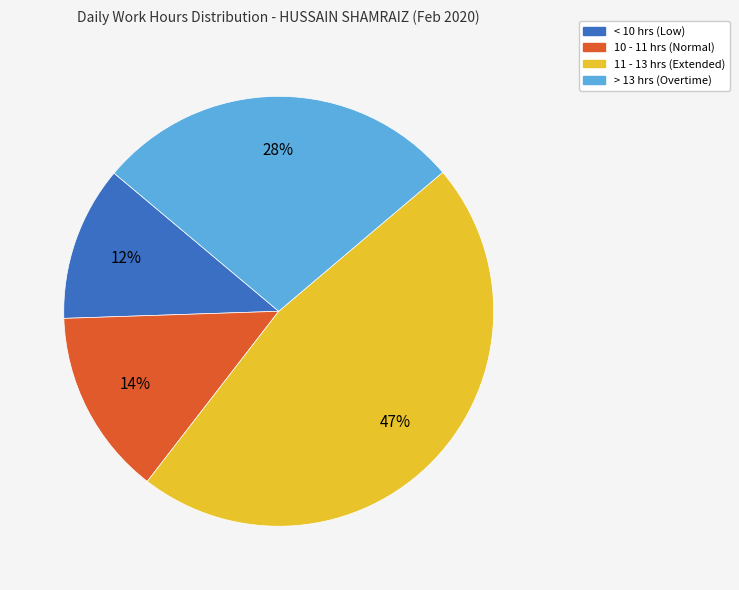

Count the number of slices in the pie.

4